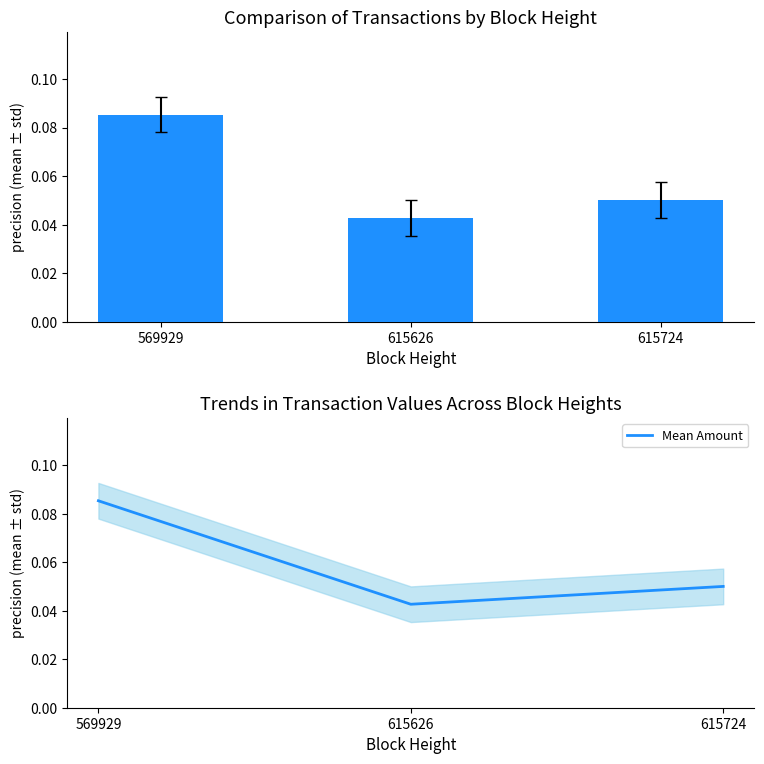

True or false: Amount has a value of 0.1 at 569929.

False